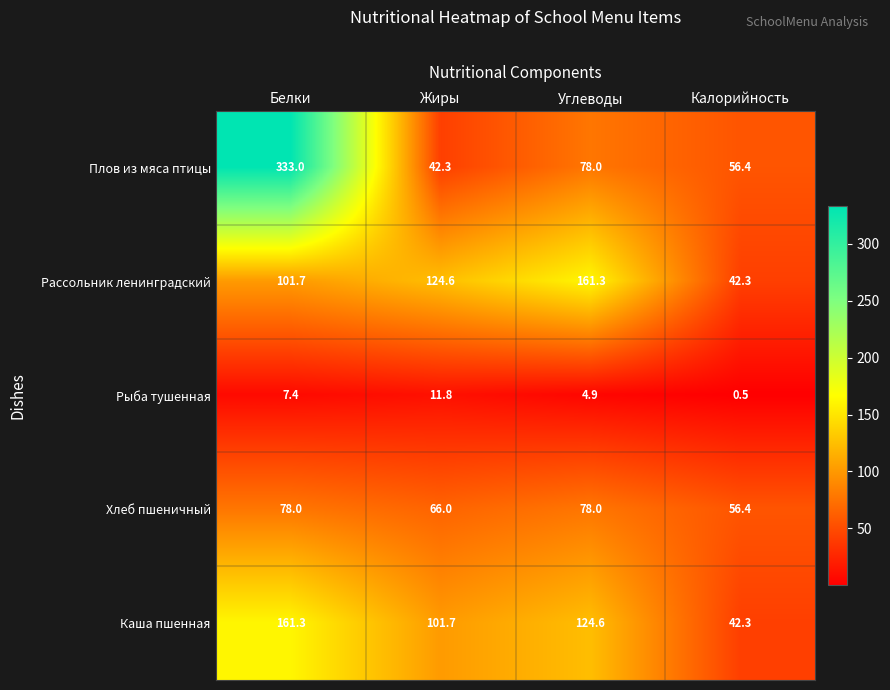

Where is Каша пшенная nearest to the value 101?

Жиры